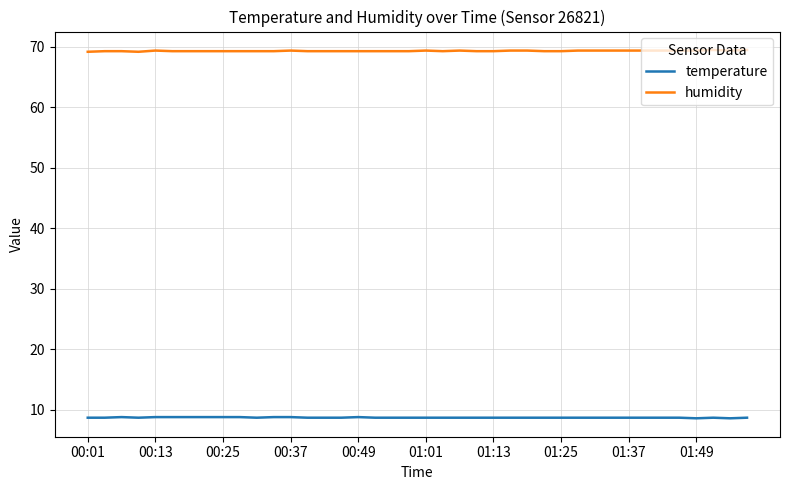

True or false: temperature and humidity cross at least once.

False